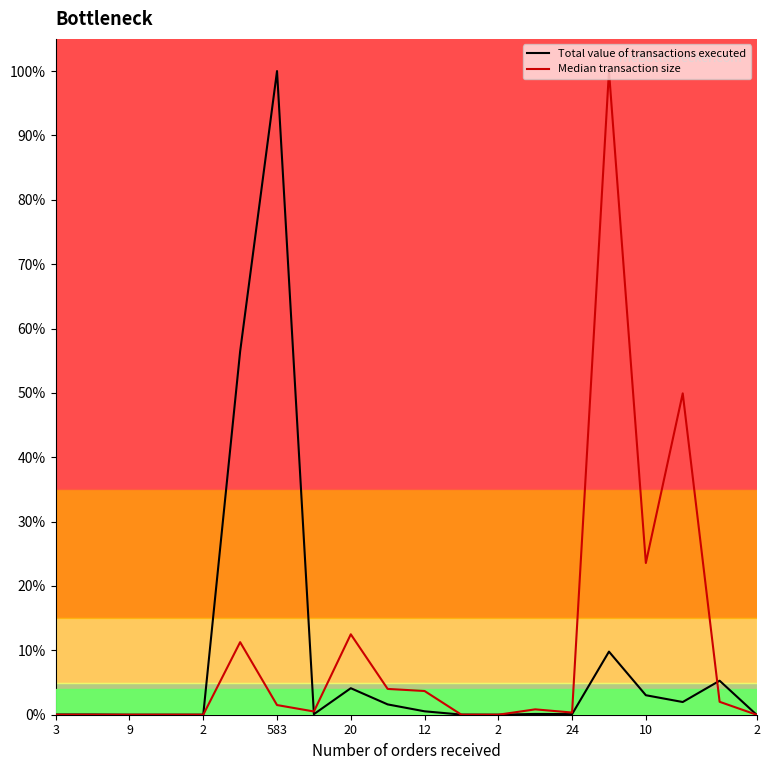

Is this an area chart (filled region under the line)?

No